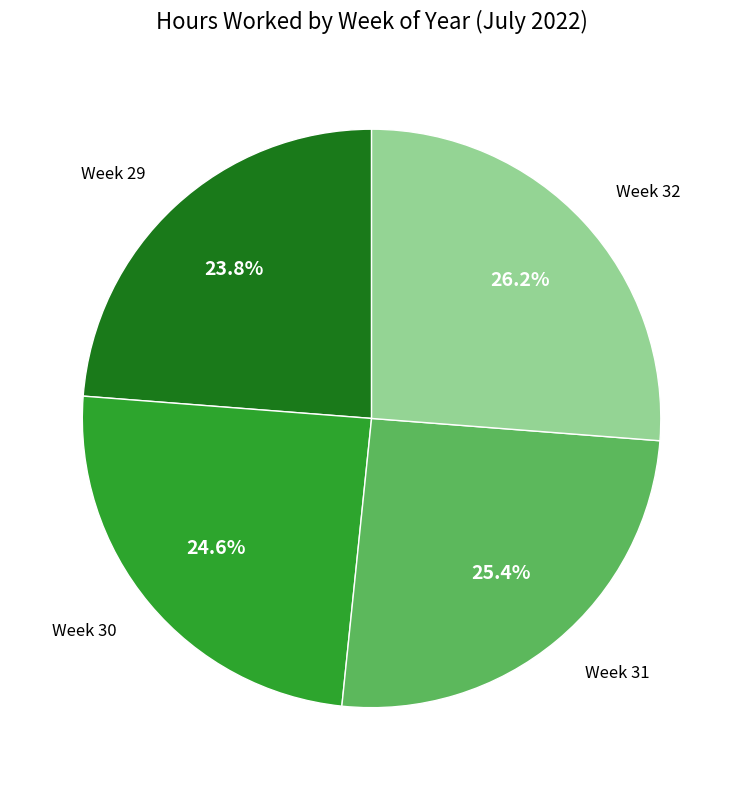

What percentage is the Week 29 slice, to the nearest percent?

24%